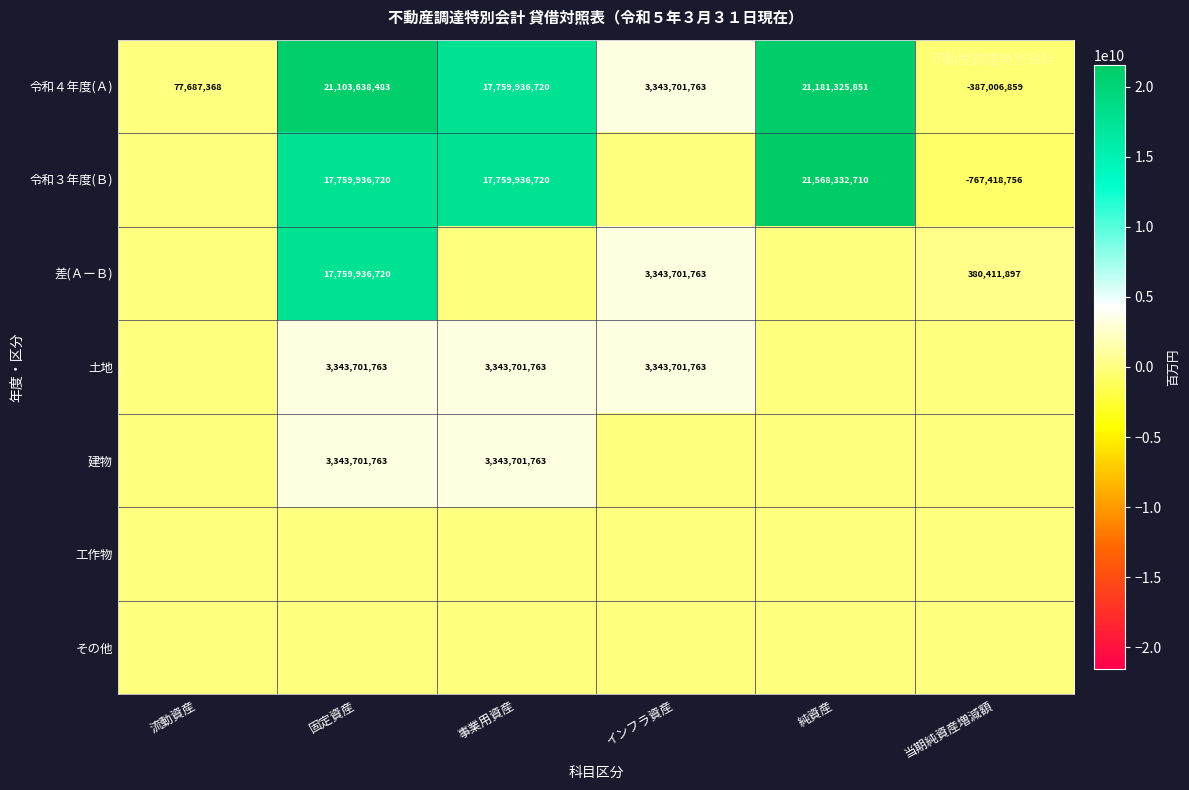

What value does the 令和４年度(Ａ) series have at 当期純資産増減額, to the nearest 100?

-387006900